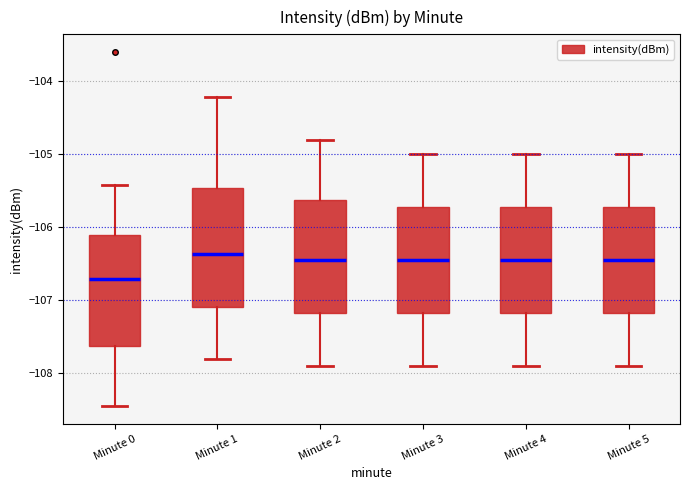

Reading left to right, transcribe this box plot: for each box, give where its median line is, the range the box spans, and where its two whiskers end, as read against the y-axis. The values are not printed on the chart, so give them approximately, as read against the axis.

Minute 0: median -106.7, box -107.6 to -106.1, whiskers -108.5 to -105.4
Minute 1: median -106.4, box -107.1 to -105.5, whiskers -107.8 to -104.2
Minute 2: median -106.4, box -107.2 to -105.6, whiskers -107.9 to -104.8
Minute 3: median -106.4, box -107.2 to -105.7, whiskers -107.9 to -105.0
Minute 4: median -106.4, box -107.2 to -105.7, whiskers -107.9 to -105.0
Minute 5: median -106.4, box -107.2 to -105.7, whiskers -107.9 to -105.0